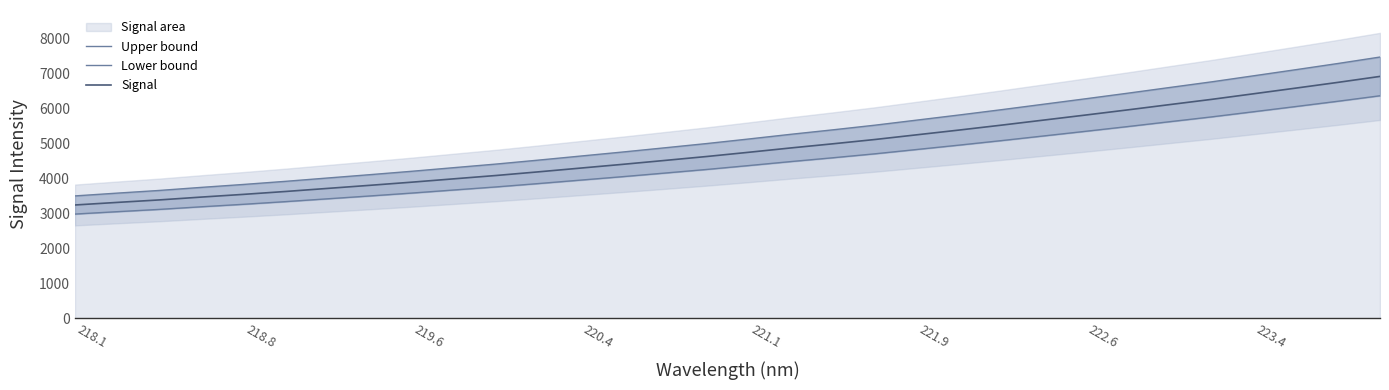

What is the minimum value for Signal?

3239.4